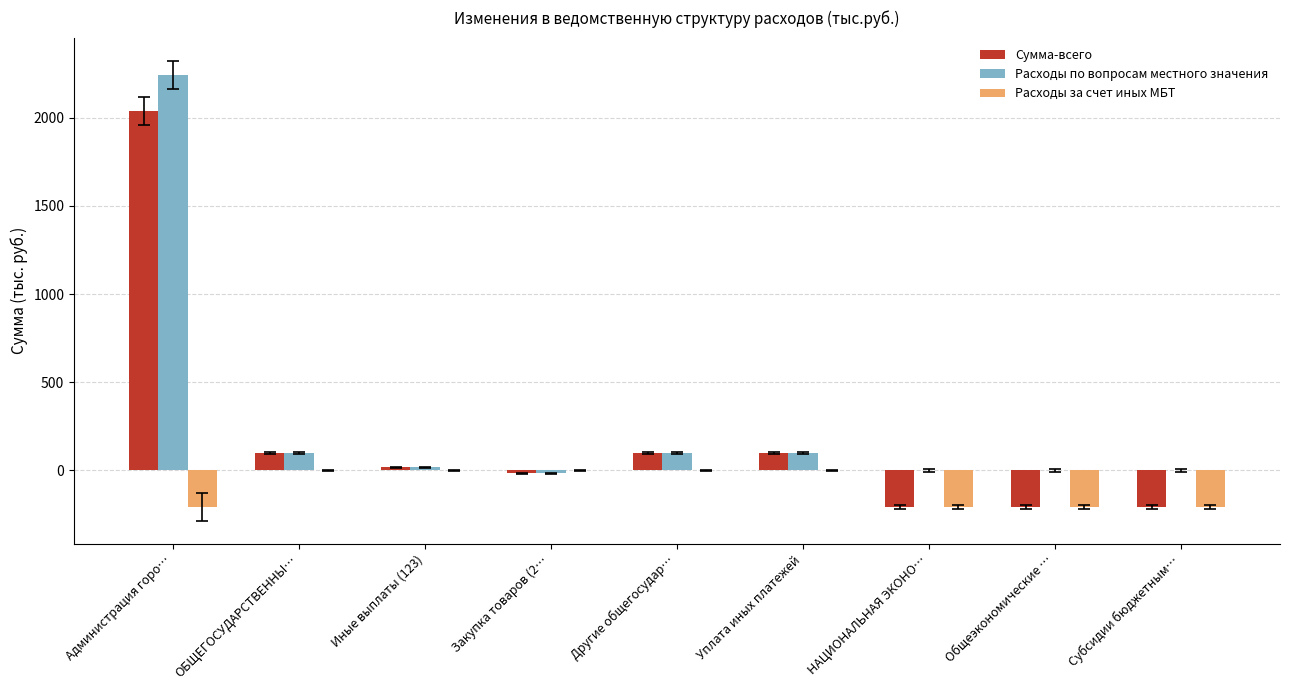

The value of Расходы по вопросам местного значения at Другие общегосудар… is 100.0. True or false?

True